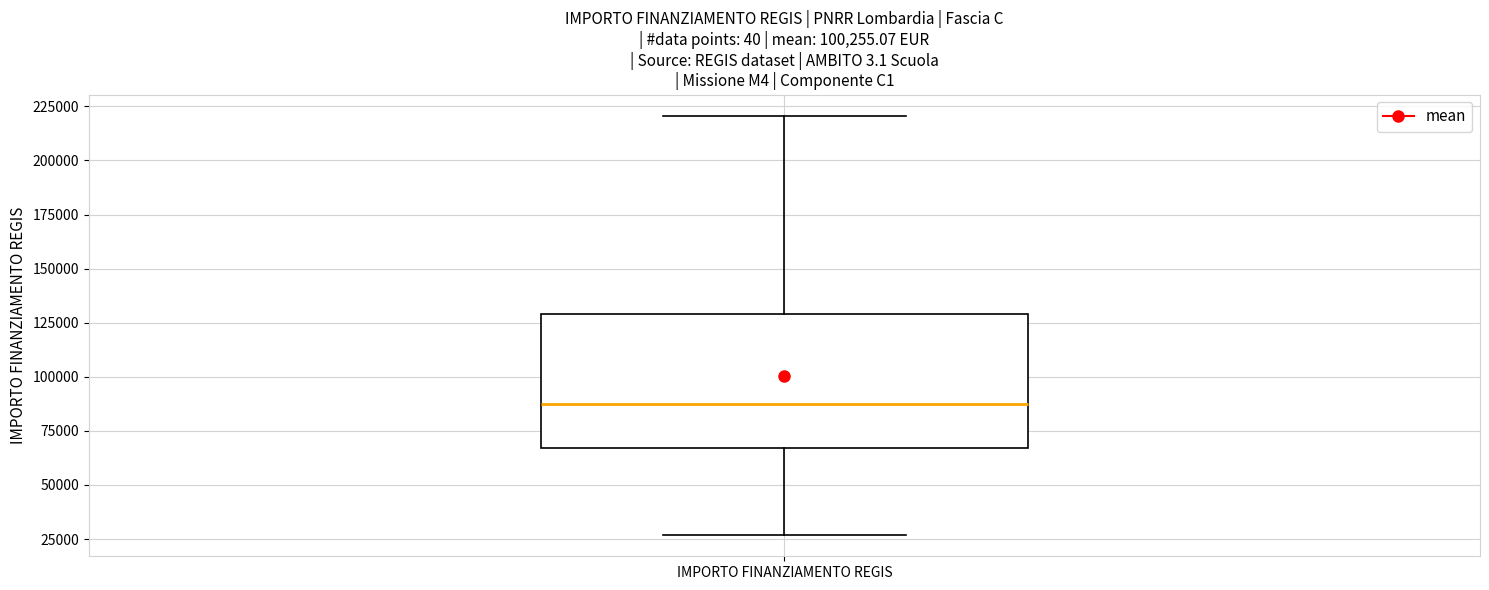

Transcribe this box plot: give where the median line is, the range the box spans, and where the two whiskers end, as read against the y-axis. The values are not printed on the chart, so give them approximately, as read against the axis.

median 85000, box 65000 to 130000, whiskers 25000 to 220000